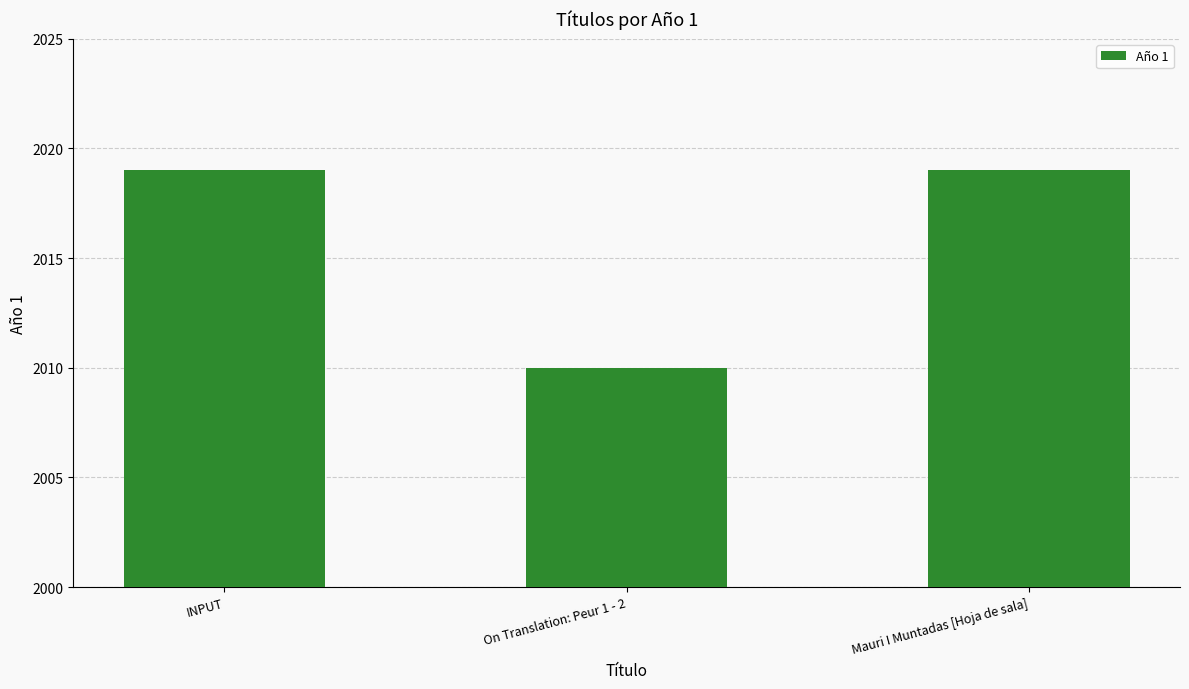

Reading left to right, what are all the values shown in this chart?

2019	2010	2019